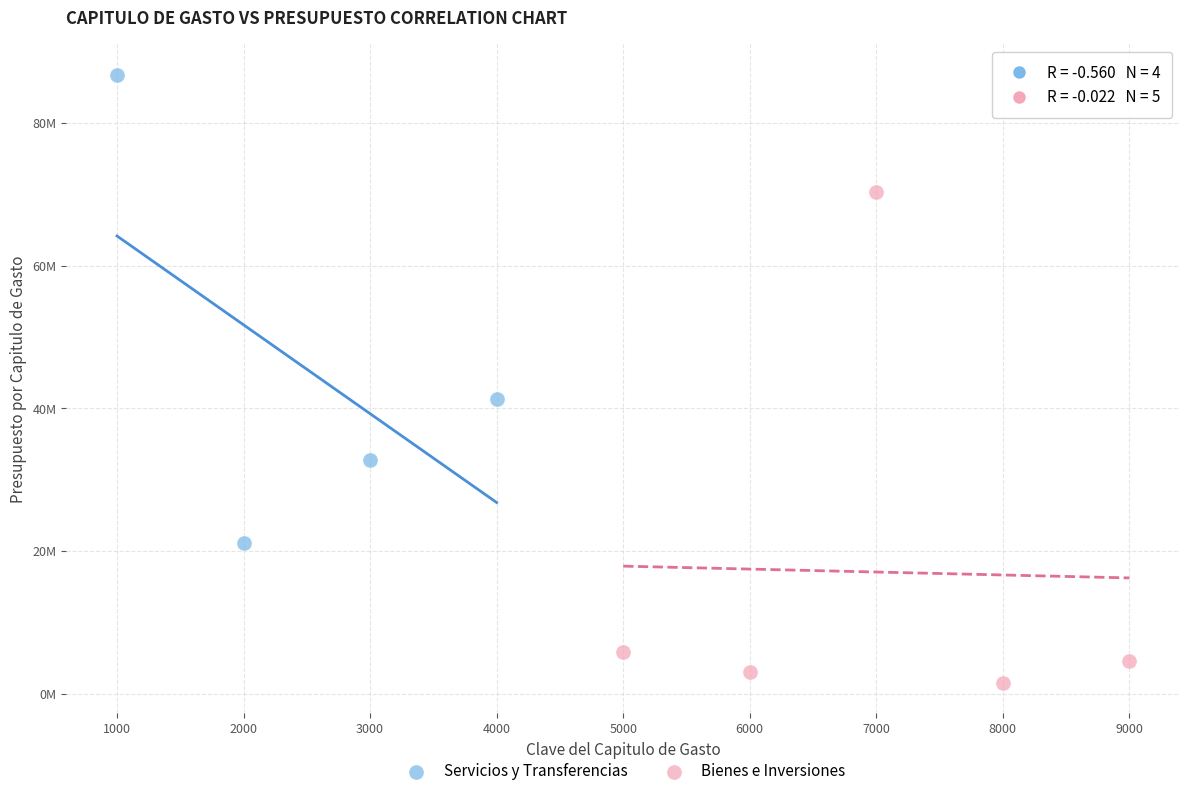

What are all the series names shown in the legend?

Servicios y Transferencias, Bienes e Inversiones